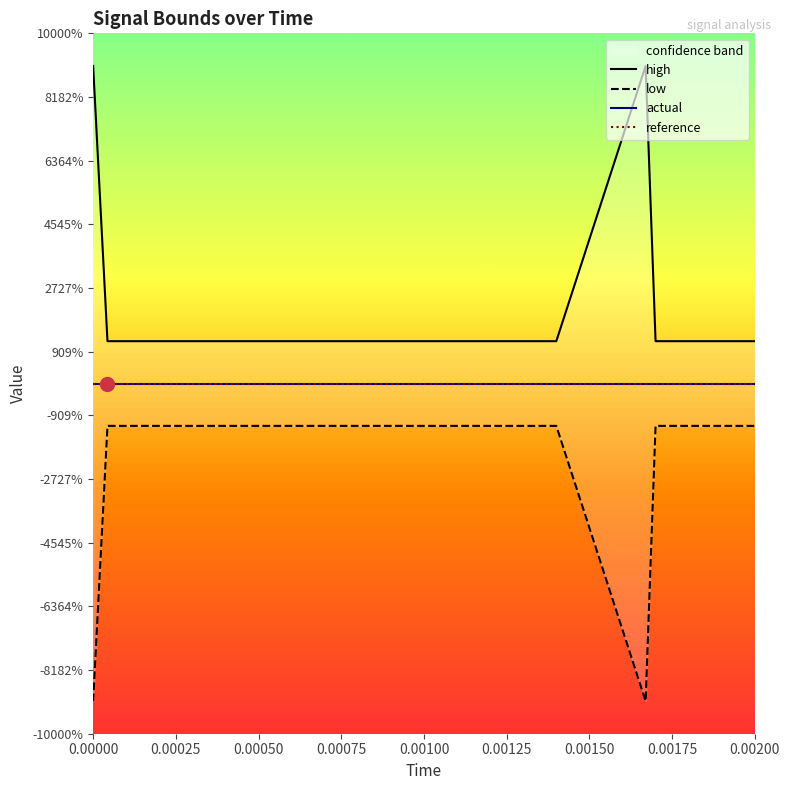

True or false: actual and high intersect in this chart.

False